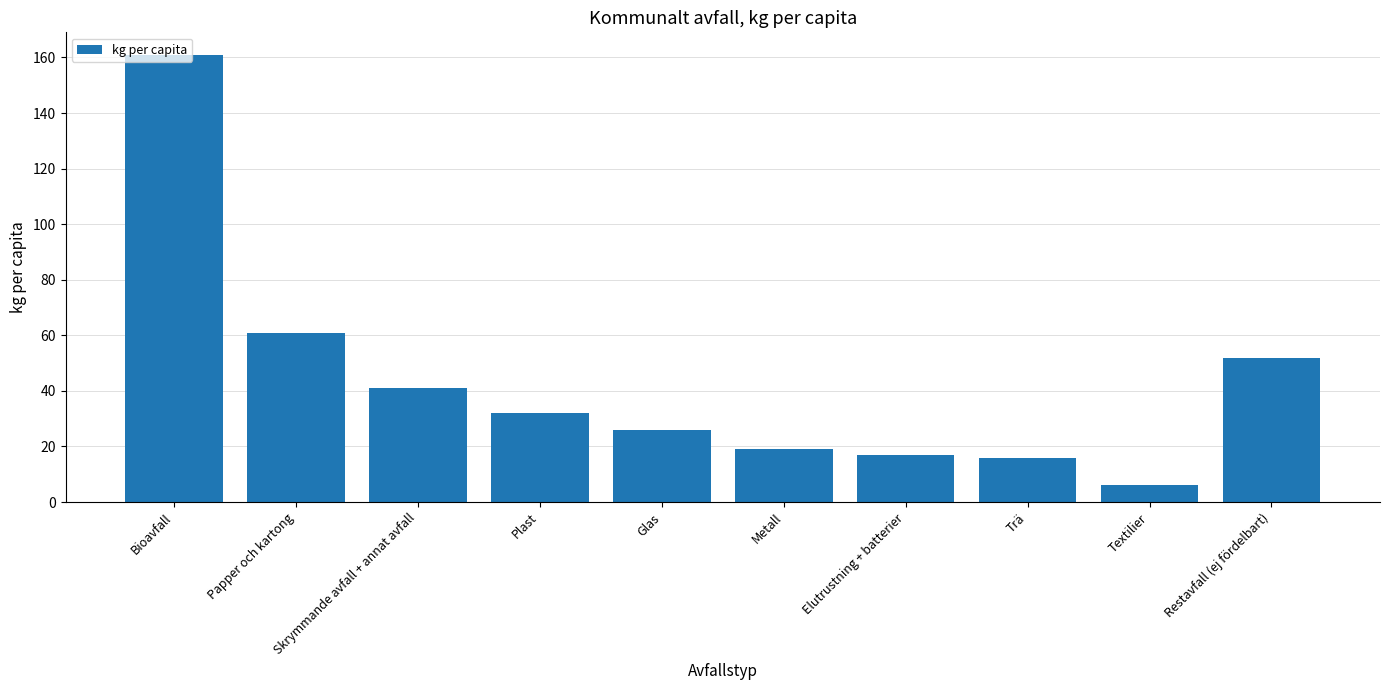

At which label is the value closest to 83?

Papper och kartong